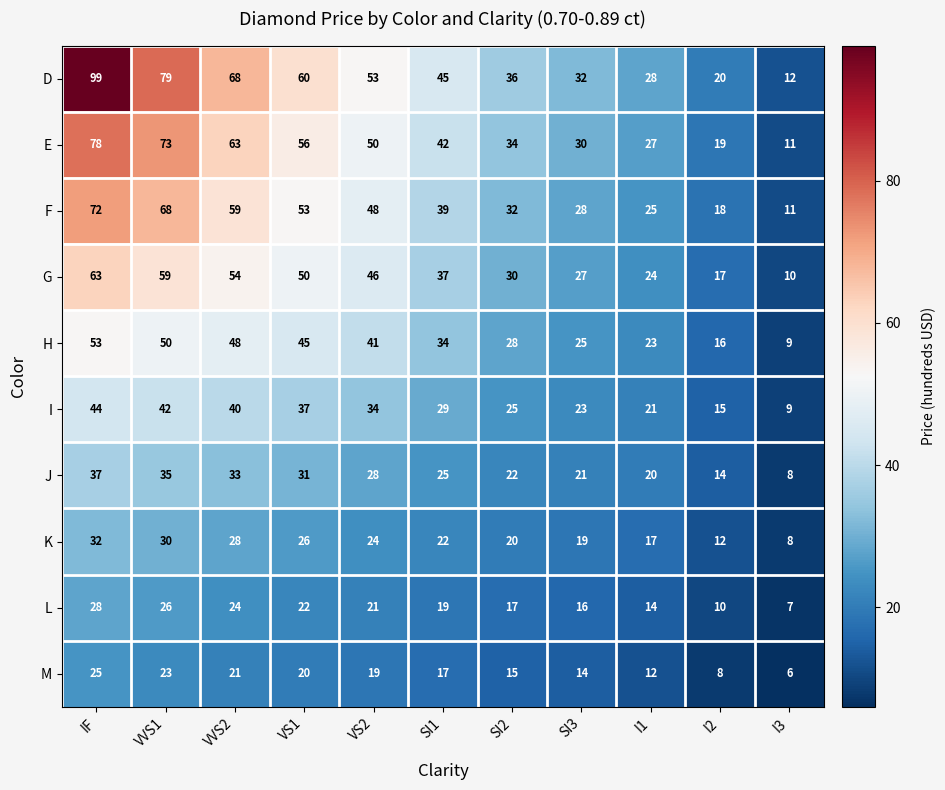

Rank the series at SI2 from lowest to highest value.

M, L, K, J, I, H, G, F, E, D